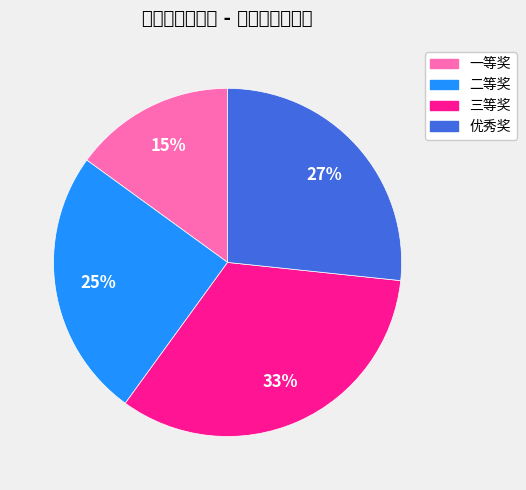

To the nearest percent, what is the difference between the 一等奖 and 二等奖 slice percentages?

10%